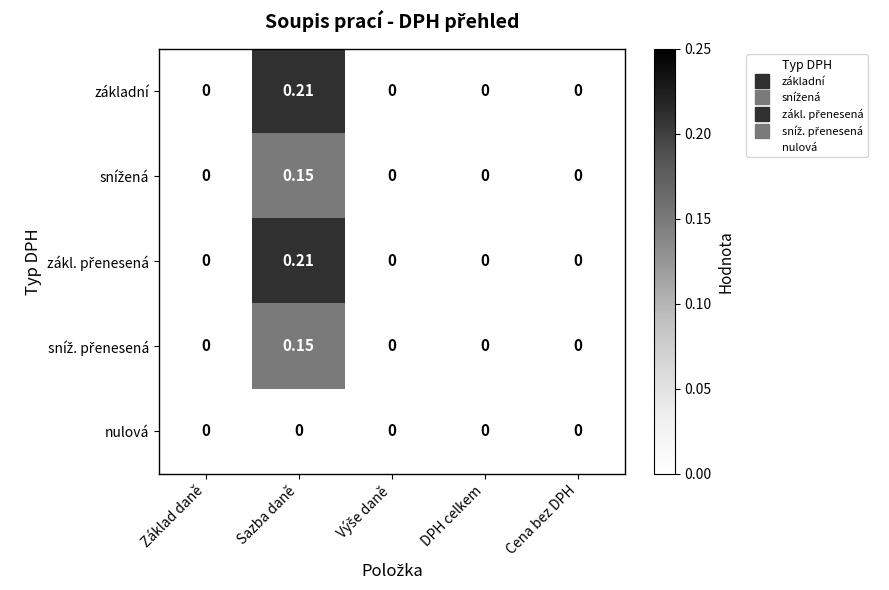

At which category is the sum across all series the highest?

Sazba daně